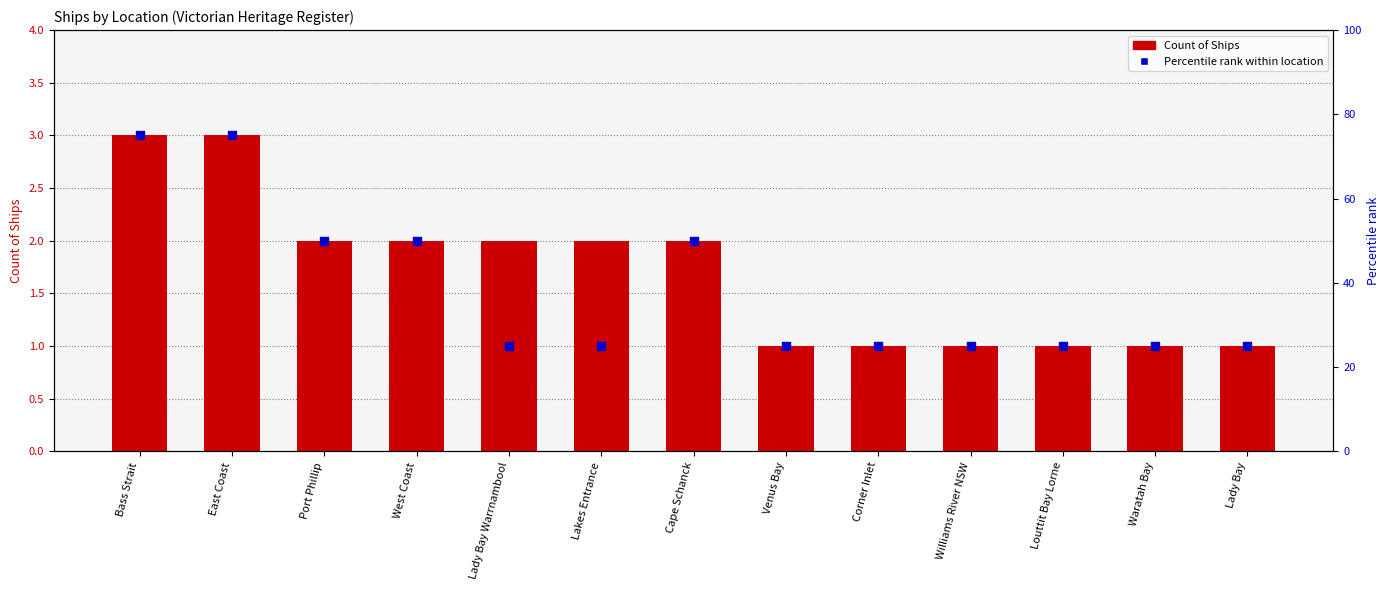

Which series reaches the maximum Y coordinate?

Percentile rank